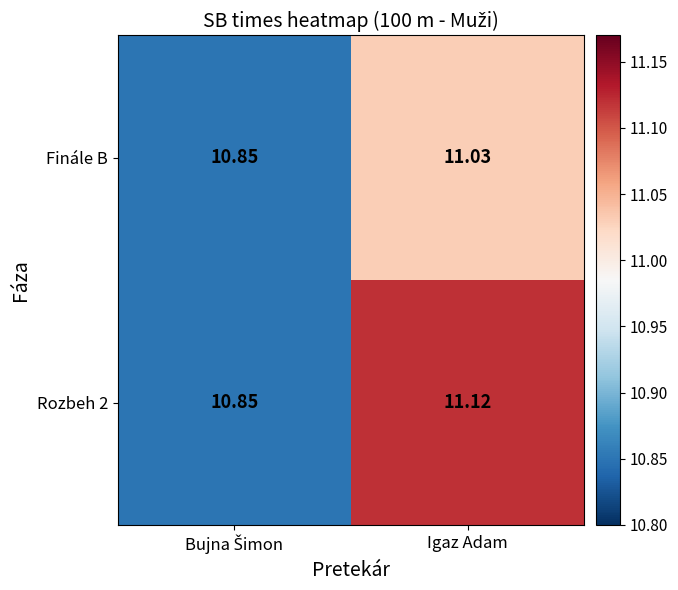

At which label does Finále B first exceed 11?

Igaz Adam